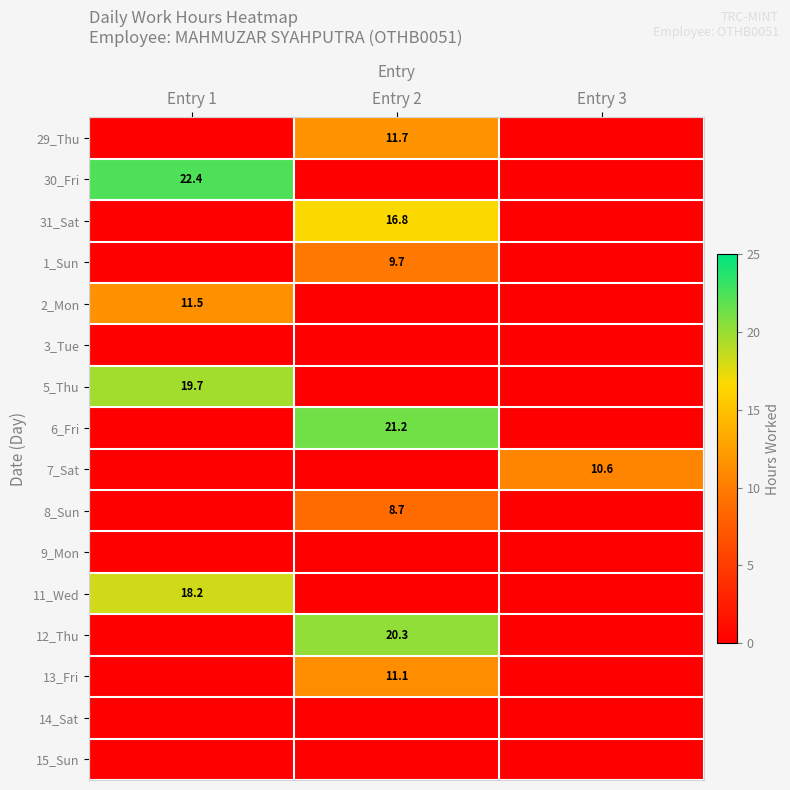

True or false: 6_Fri has a value of 21.2 at Entry 2.

True